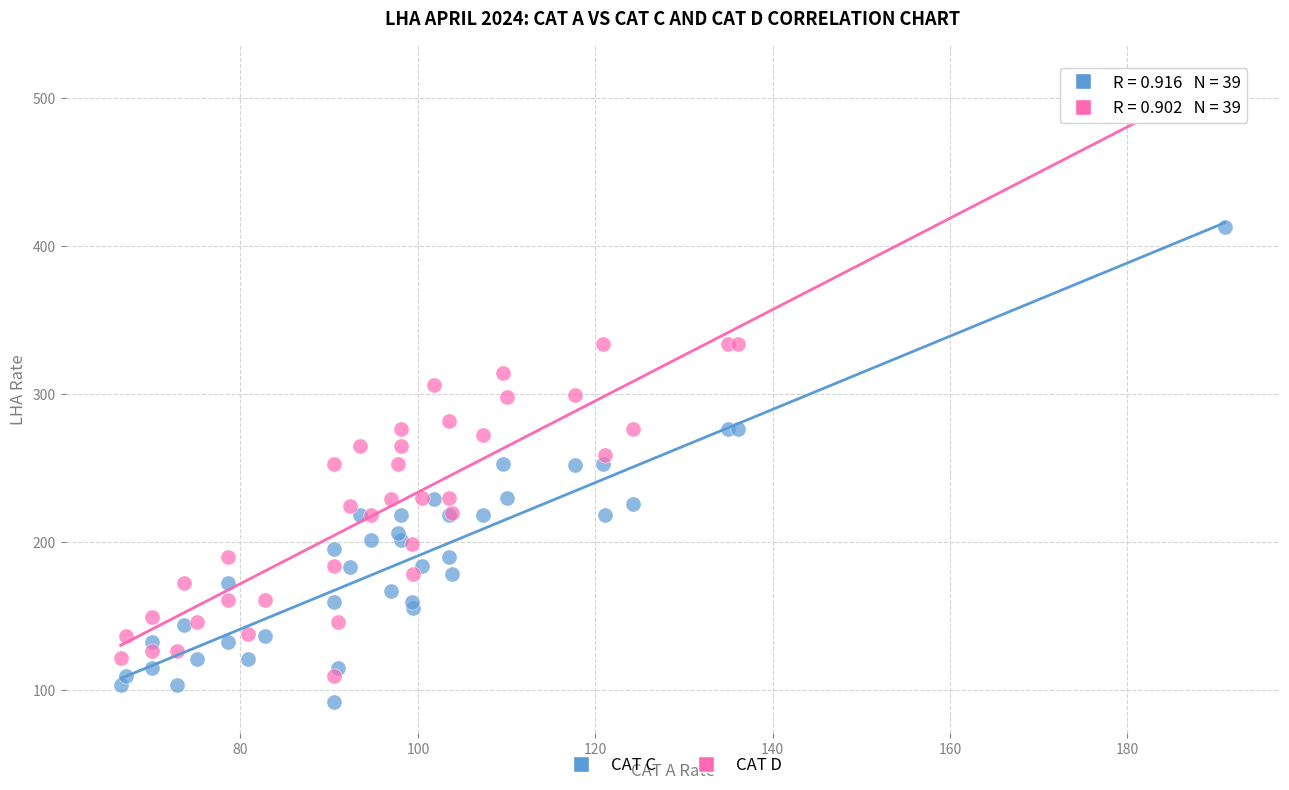

Which series has the widest spread of Y values?

CAT D